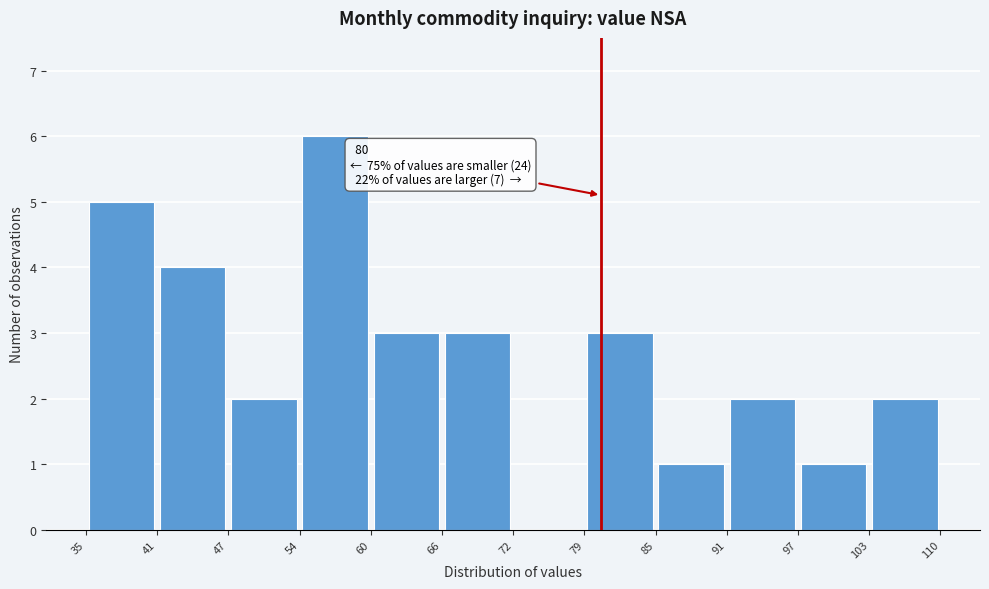

Which range on the x-axis has the tallest bar?

54 to 60